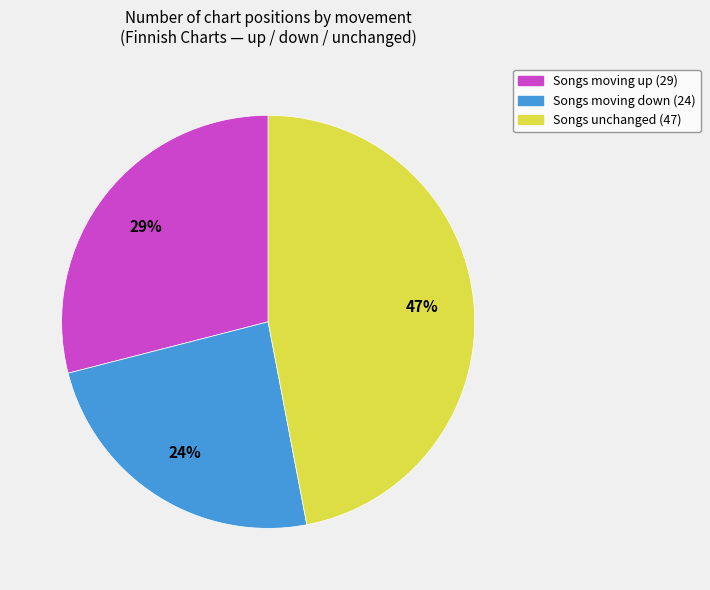

Does any single category account for the majority?

No